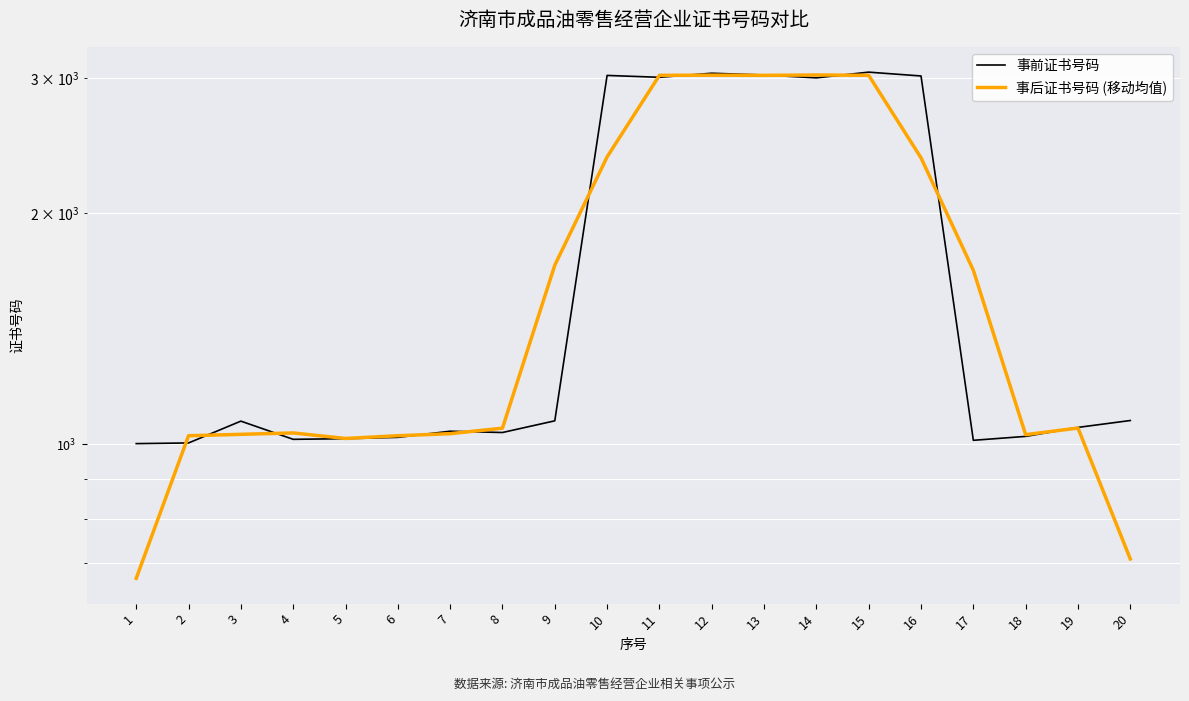

What is the value of the 事前证书号码 point at the 7th from the left?

1040.0